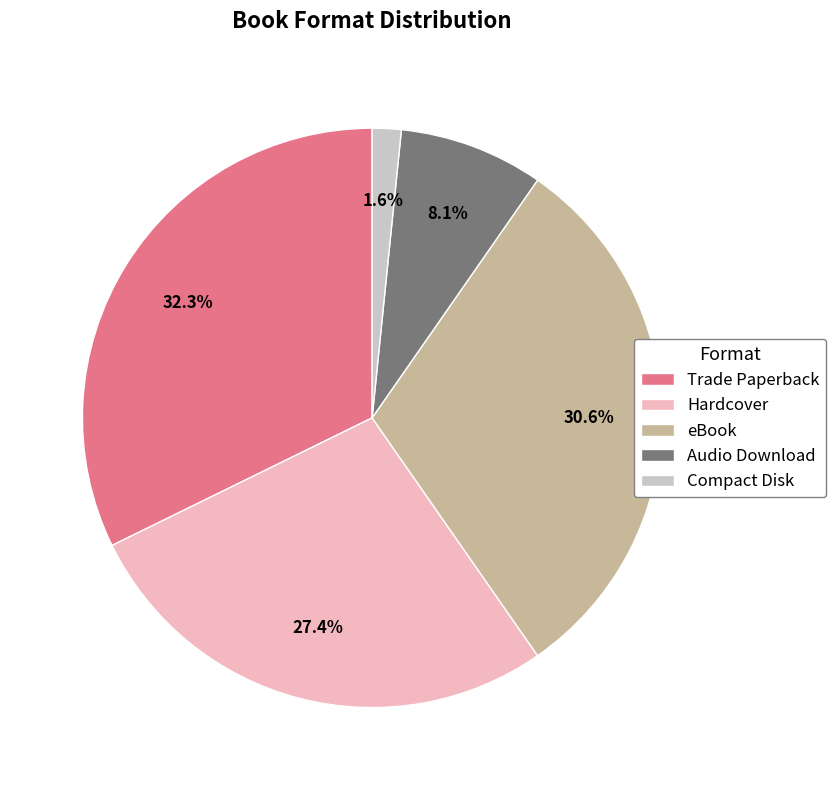

True or false: Compact Disk accounts for 2% of the total.

True